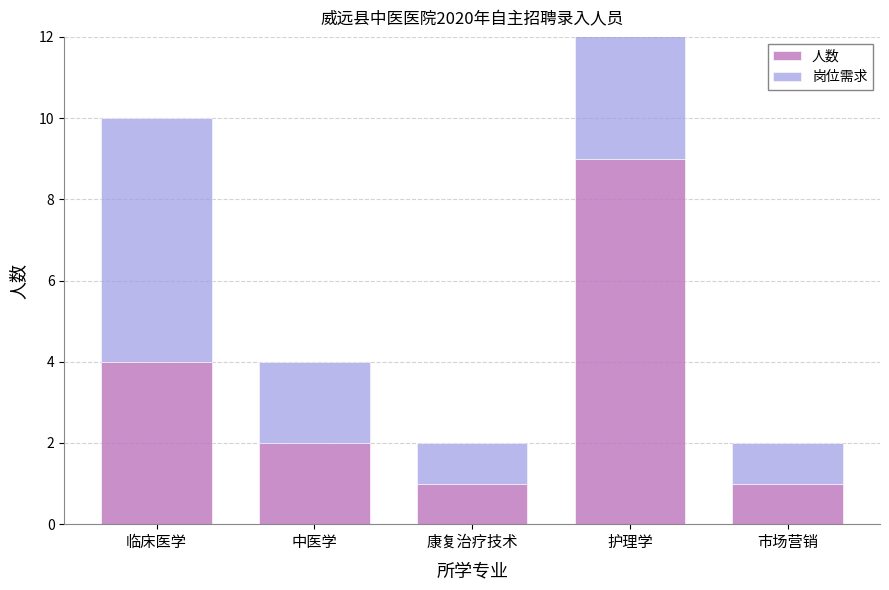

What is the label of the 2nd bar from the right?

护理学